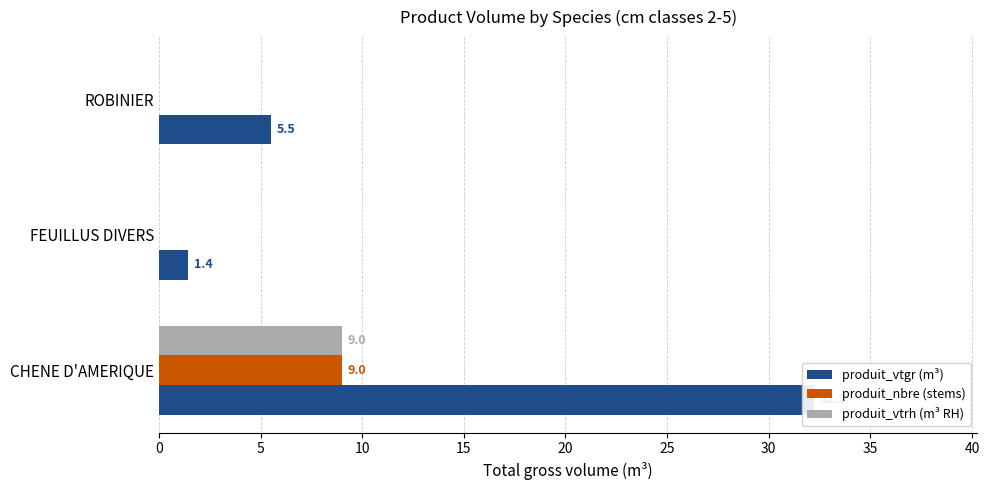

Which series changed the most between CHENE D'AMERIQUE and FEUILLUS DIVERS?

produit_vtgr (m³)